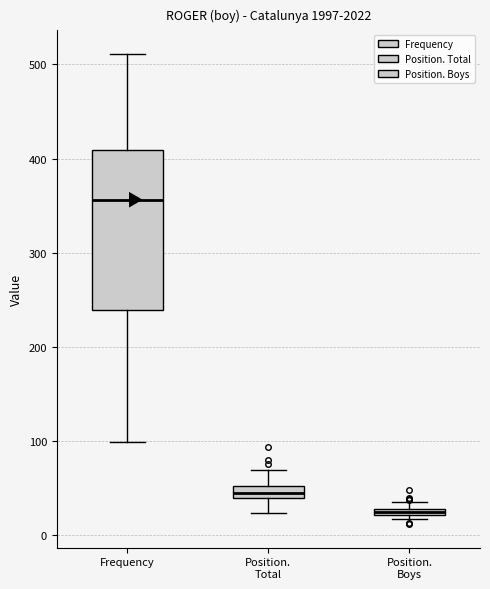

Where does the upper whisker of the box for Frequency end on the y-axis? The values are not printed on the chart, so give them approximately, as read against the axis.

510